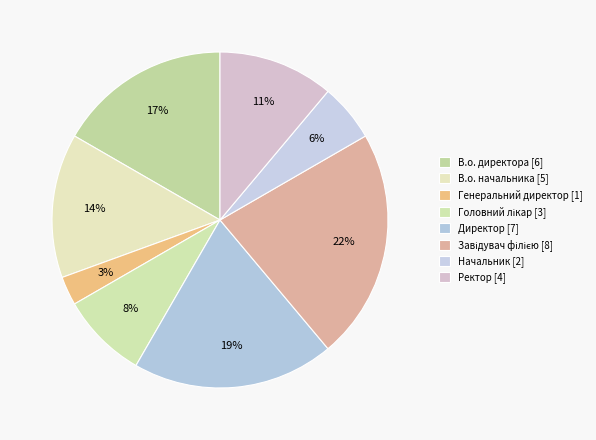

What is the largest slice in the pie chart?

Завідувач філією